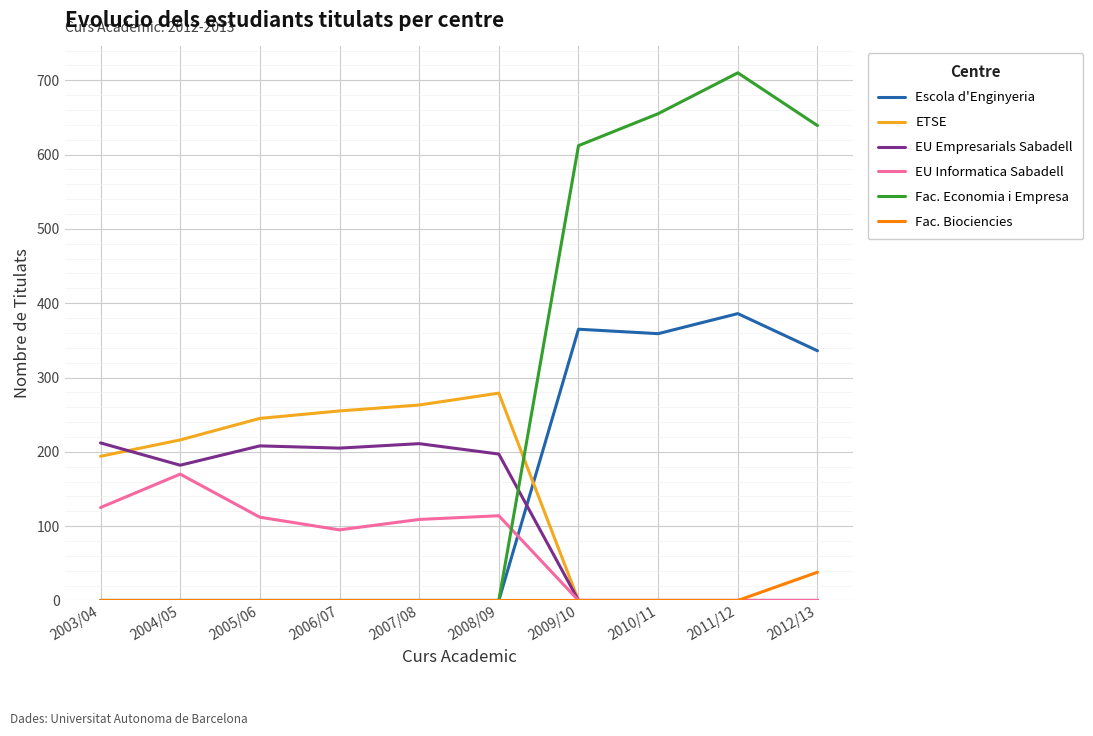

After their last crossing, which series has the higher values: Escola d'Enginyeria or ETSE?

Escola d'Enginyeria